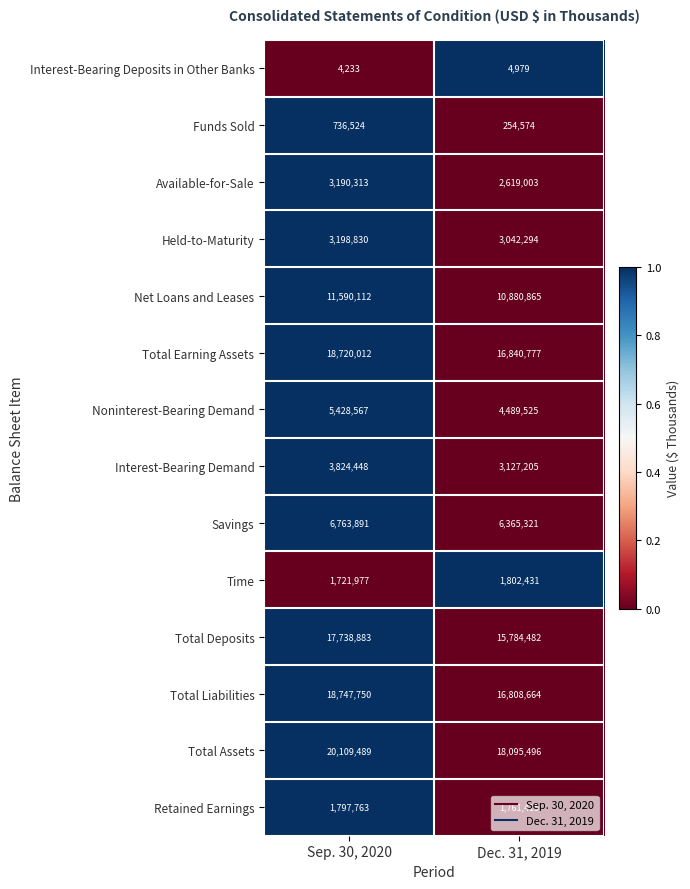

What is the difference between the Available-for-Sale values at Sep. 30, 2020 and Dec. 31, 2019?

571310